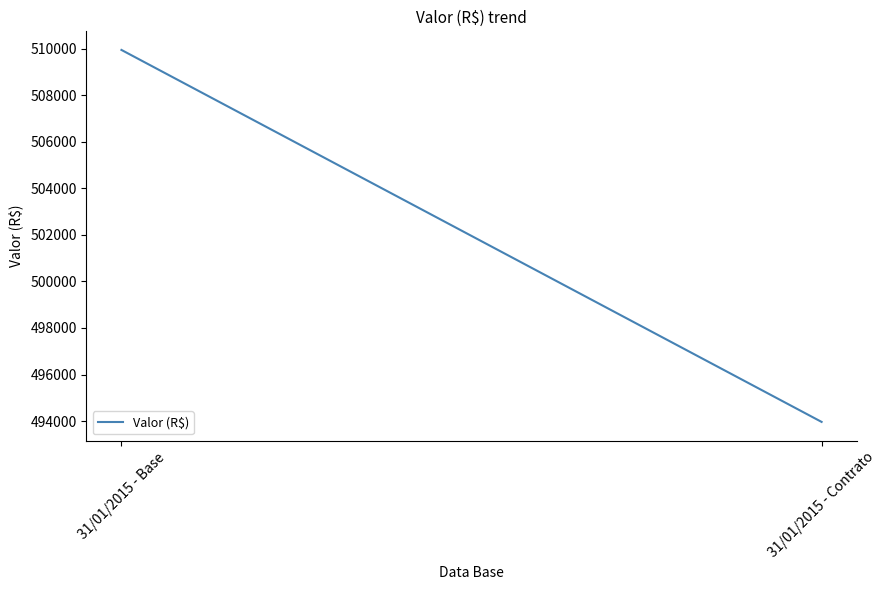

Which label corresponds to the largest value in the chart?

31/01/2015 - Base